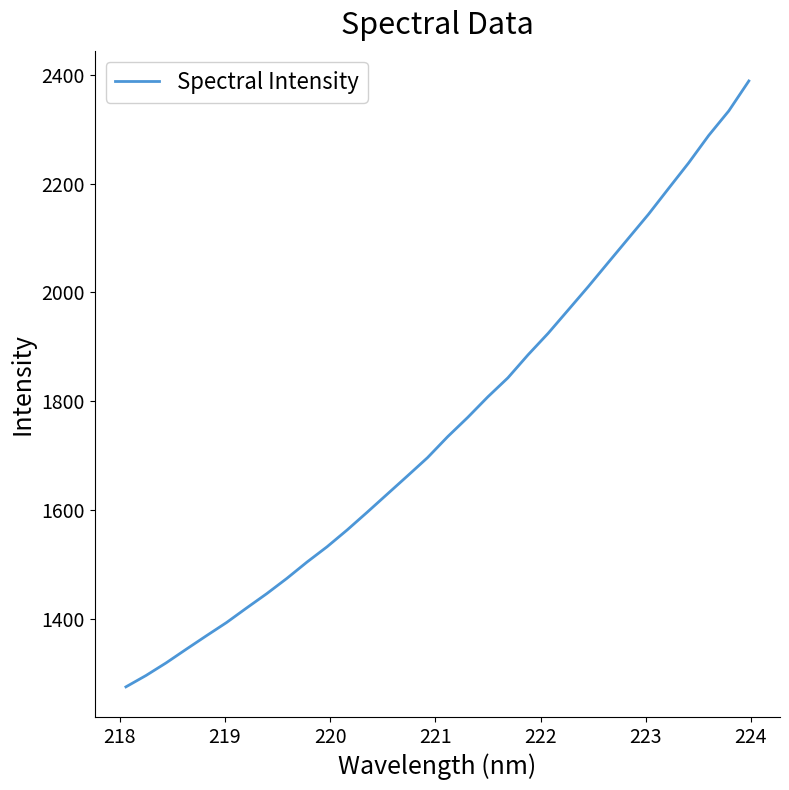

What is the average value?

1756.3